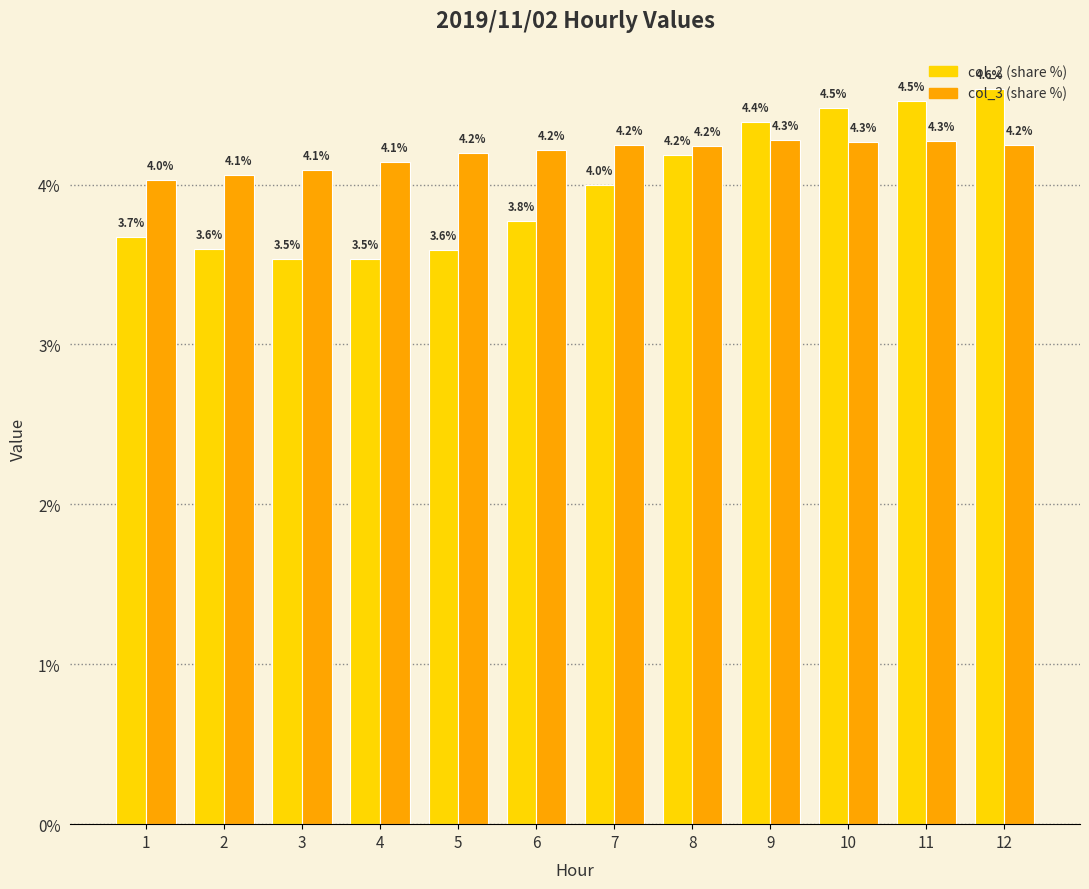

What is the minimum value shown in the chart?

3.5